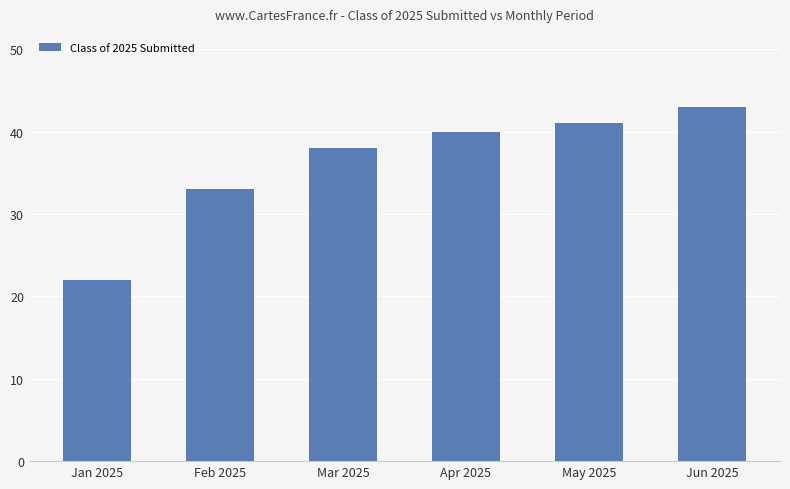

True or false: the data shows 41 at May 2025.

True